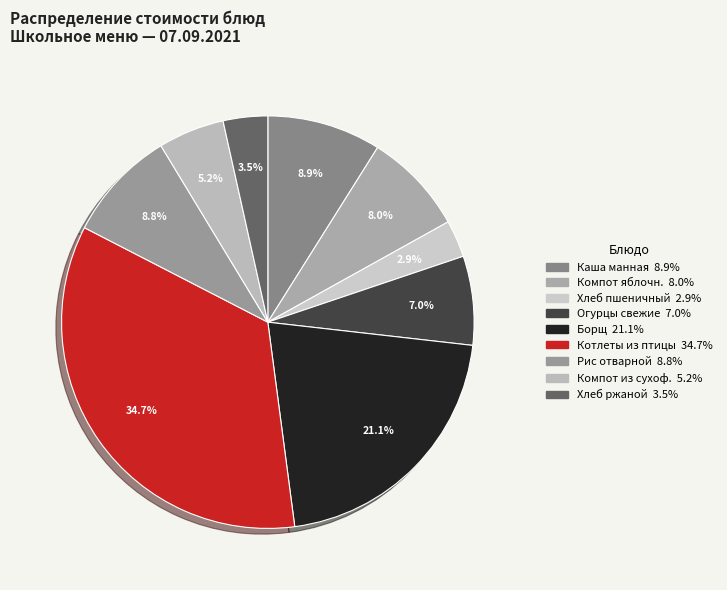

How many segments does this pie chart have?

9